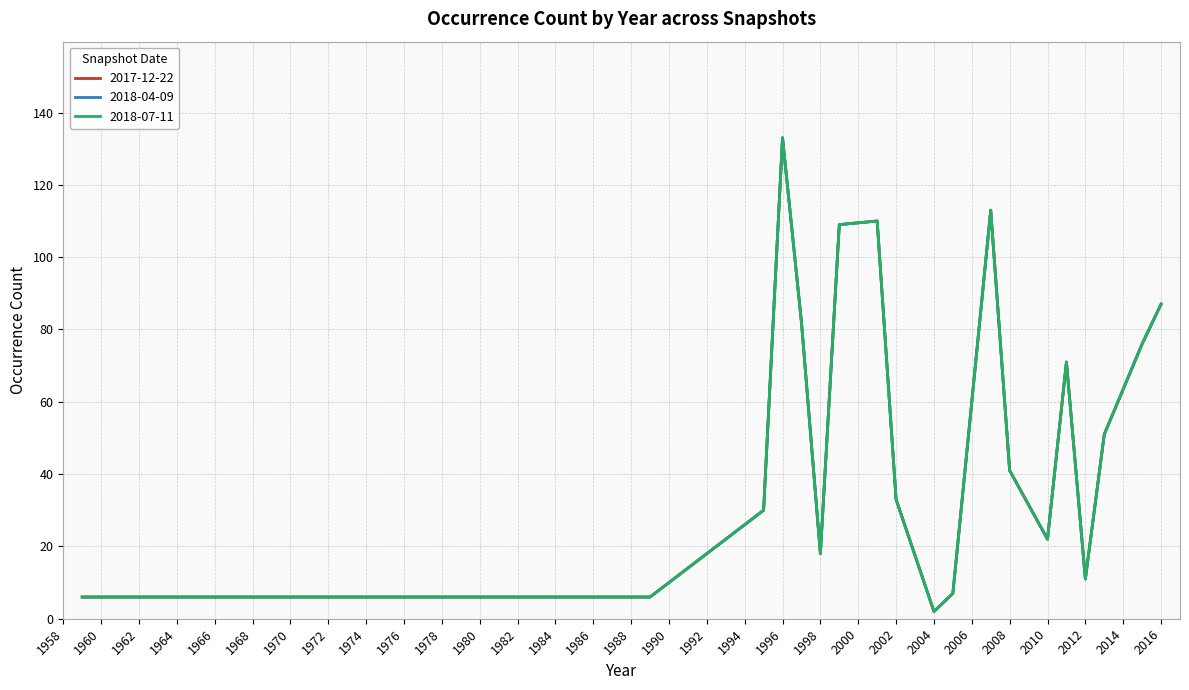

At how many categories does at least one series exceed 47?

9